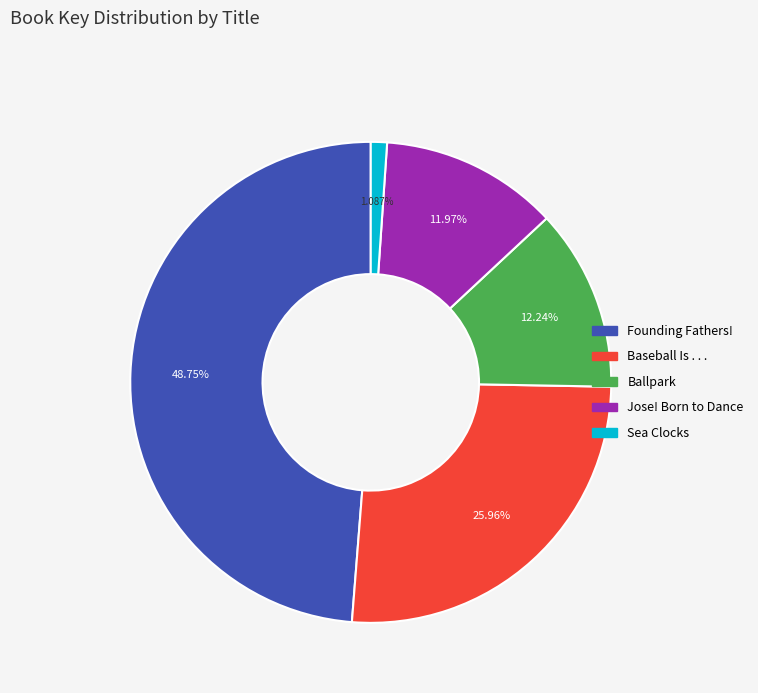

Is there a majority slice in this chart?

No